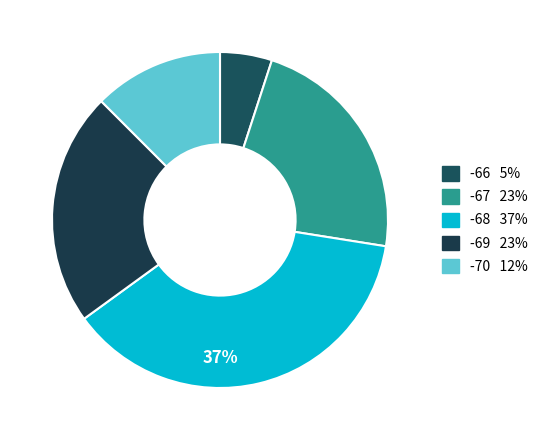

Count the number of slices in the pie.

5